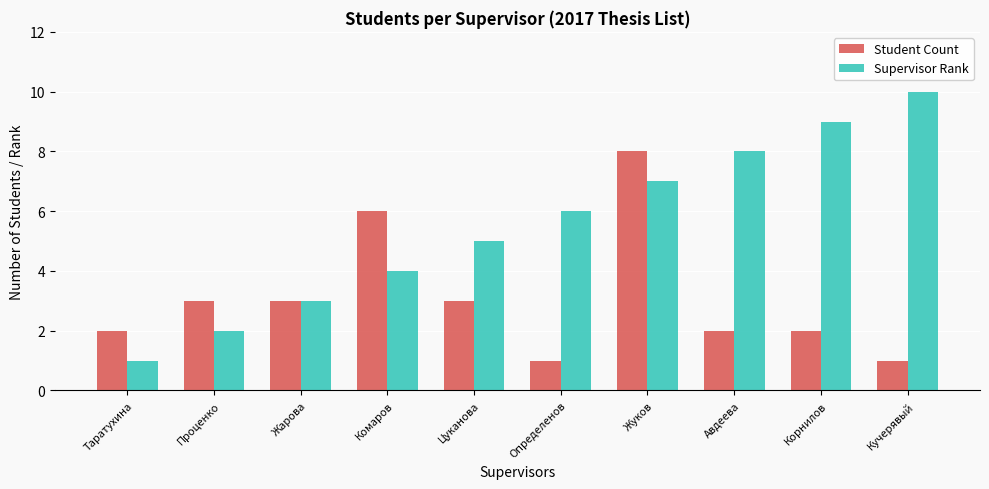

At which category is the sum across all series the highest?

Жуков